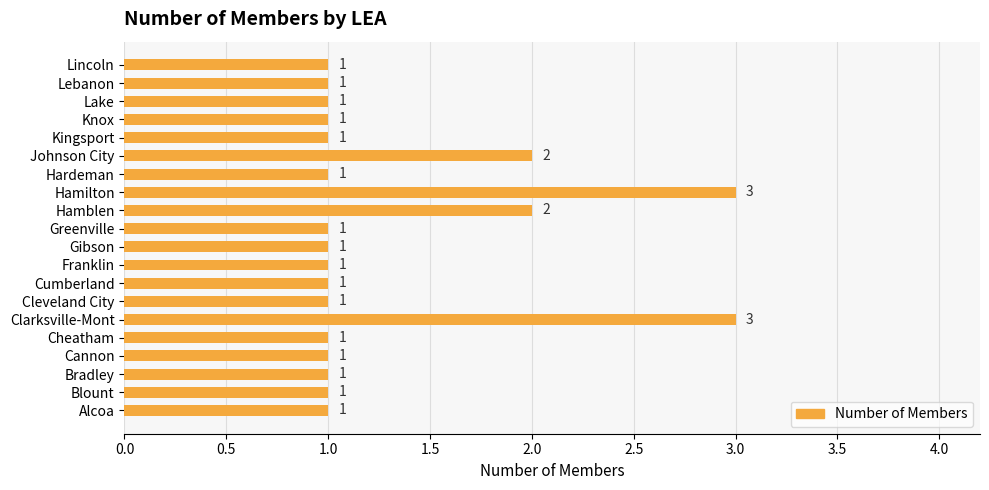

Between Lincoln and Clarksville-Mont, which is larger?

Clarksville-Mont